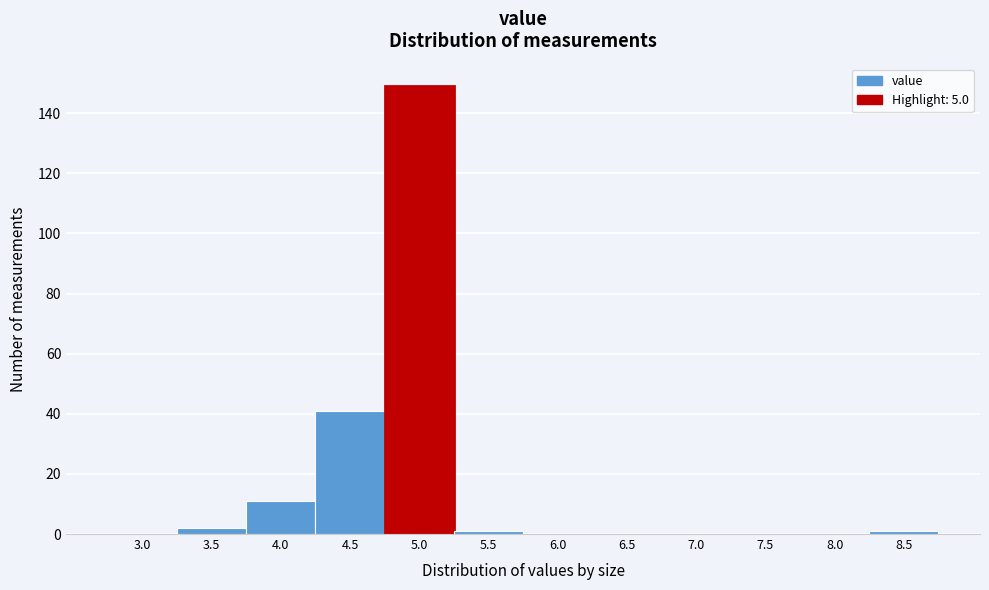

Reading right to left, extract all data points from this chart.

8.5=1	8.0=0	7.5=0	7.0=0	6.5=0	6.0=0	5.5=1	5.0=149	4.5=41	4.0=11	3.5=2	3.0=0